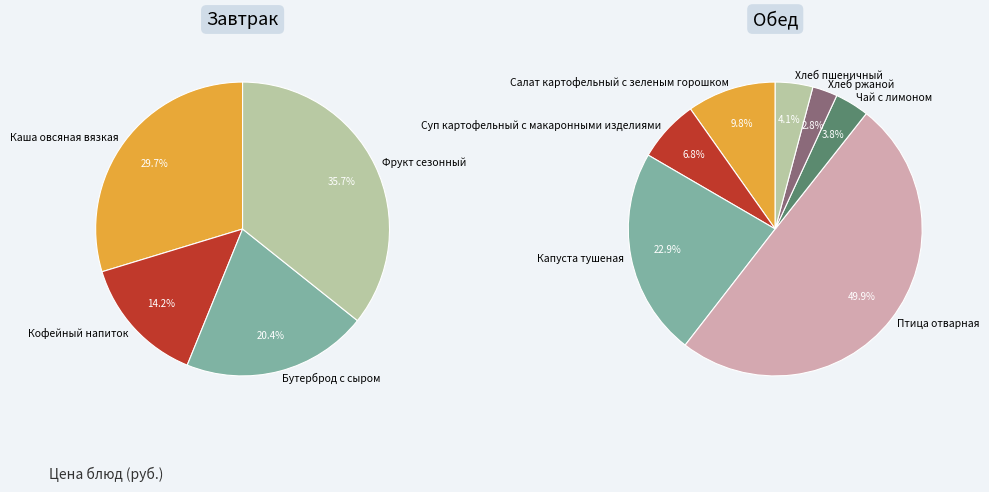

Count the number of slices in the pie.

11